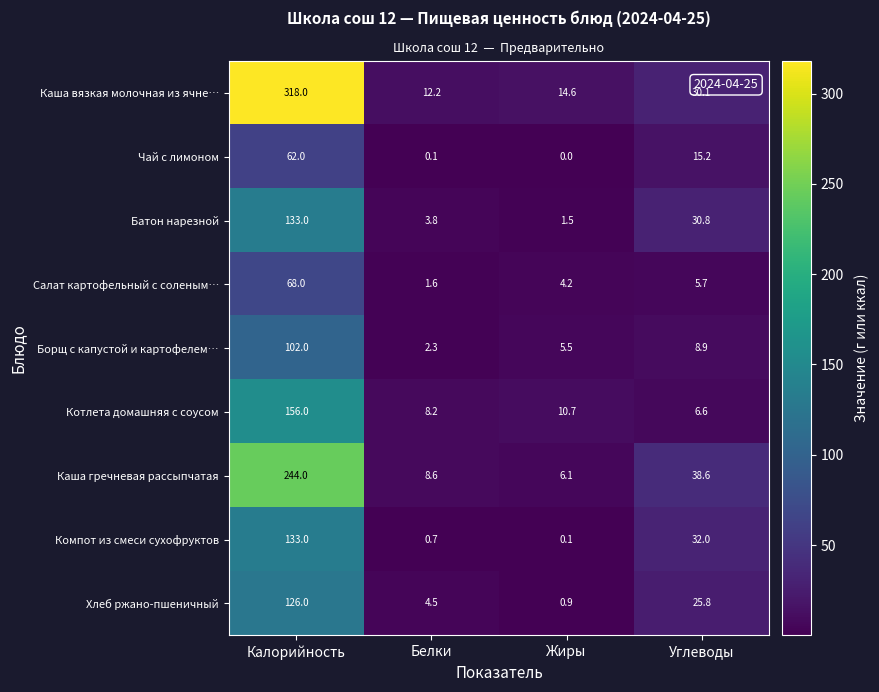

True or false: Хлеб ржано-пшеничный has a value of 126.0 at Калорийность.

True